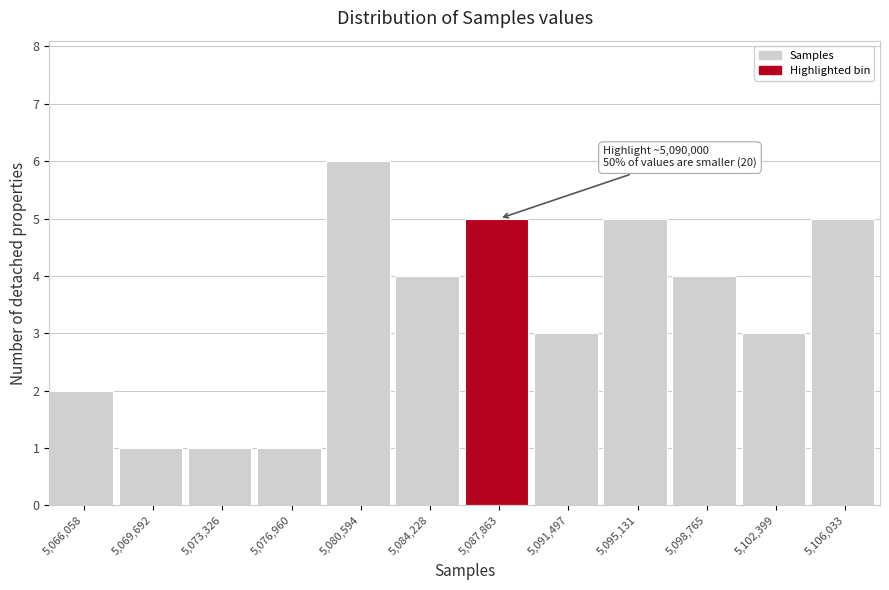

Reading left to right, list all the values displayed in this chart.

5,066,058=2	5,069,692=1	5,073,326=1	5,076,960=1	5,080,594=6	5,084,228=4	5,087,863=5	5,091,497=3	5,095,131=5	5,098,765=4	5,102,399=3	5,106,033=5